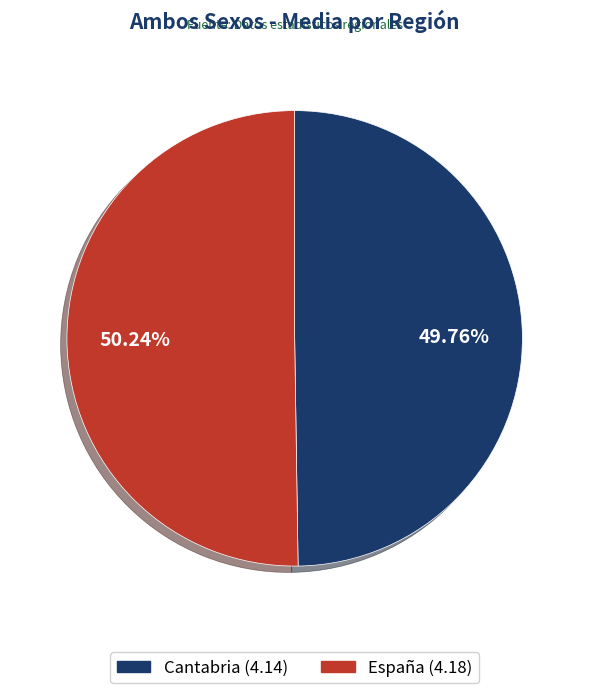

Approximately how many times larger is the value at España compared to Cantabria?

1.0